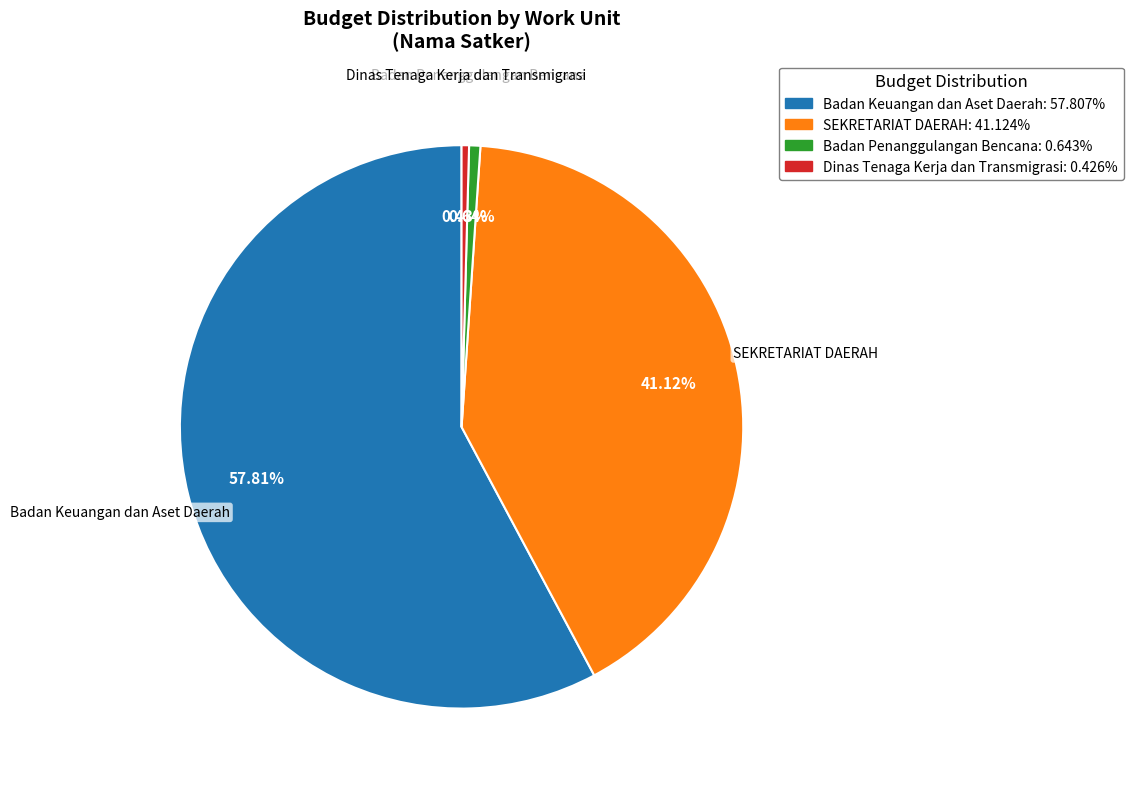

Does any single category account for the majority?

Yes